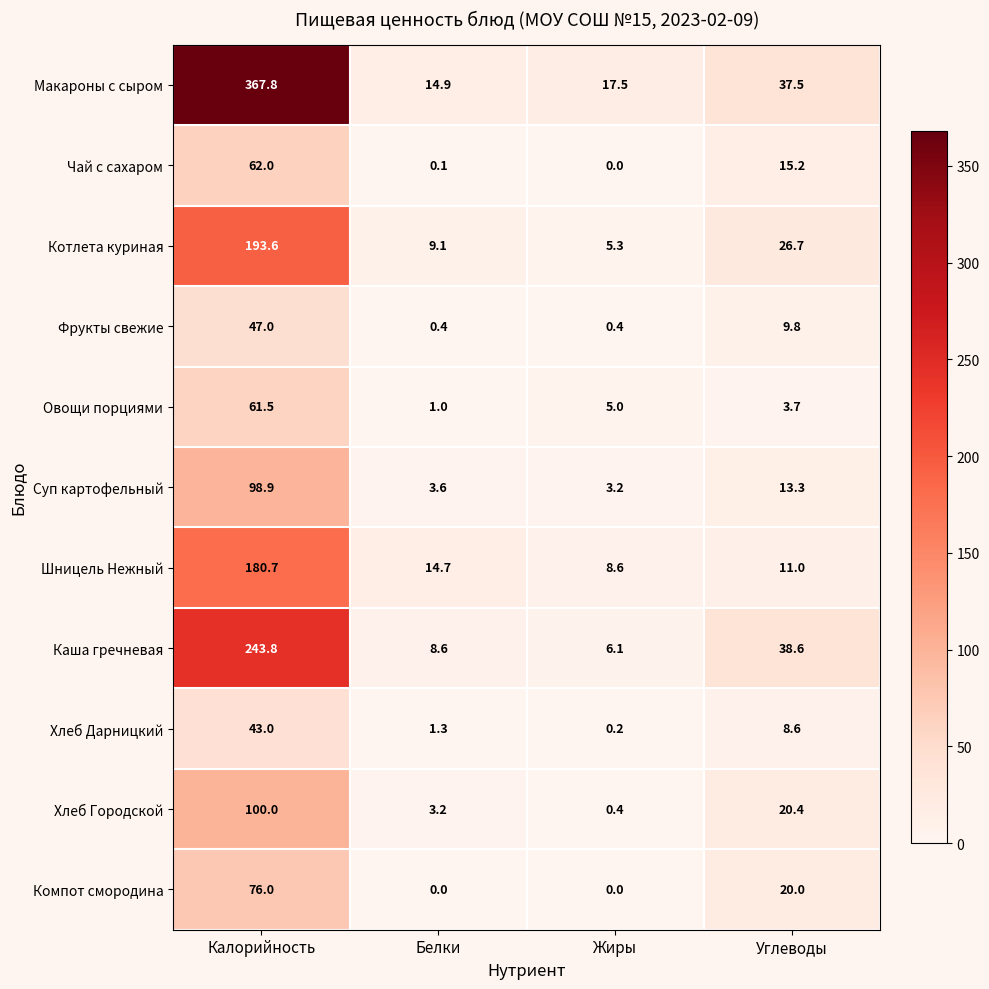

List the series in order of their peak value, highest first.

Макароны с сыром, Каша гречневая, Котлета куриная, Шницель Нежный, Хлеб Городской, Суп картофельный, Компот смородина, Чай с сахаром, Овощи порциями, Фрукты свежие, Хлеб Дарницкий